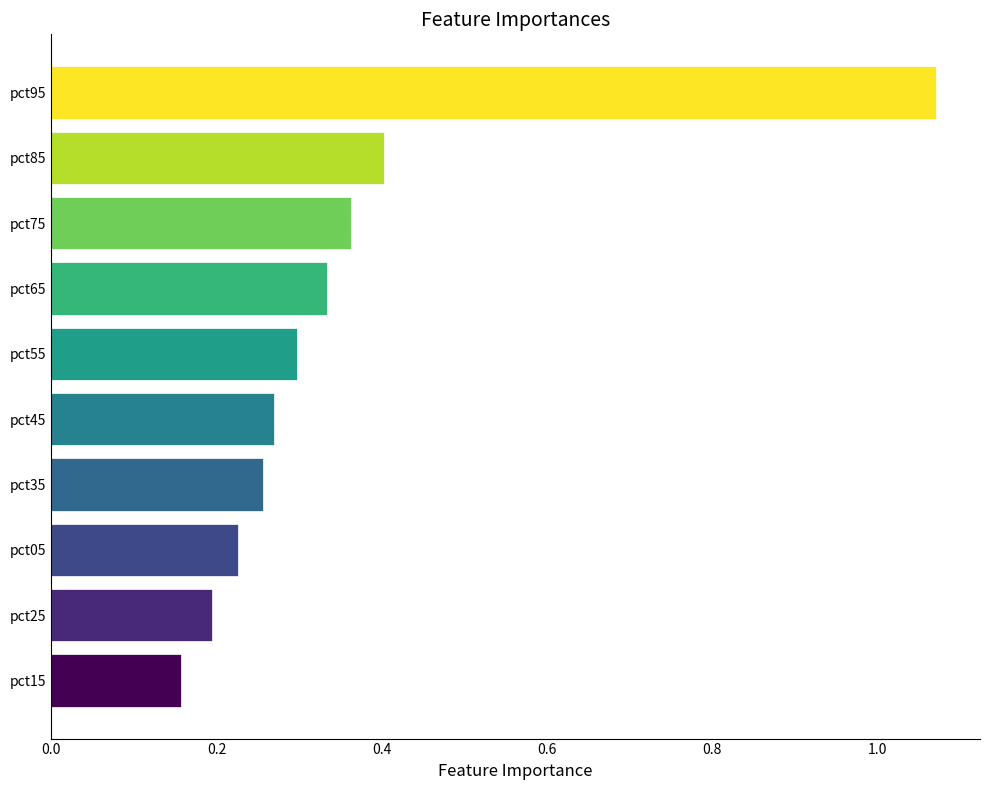

Which label corresponds to the largest value in the chart?

pct95